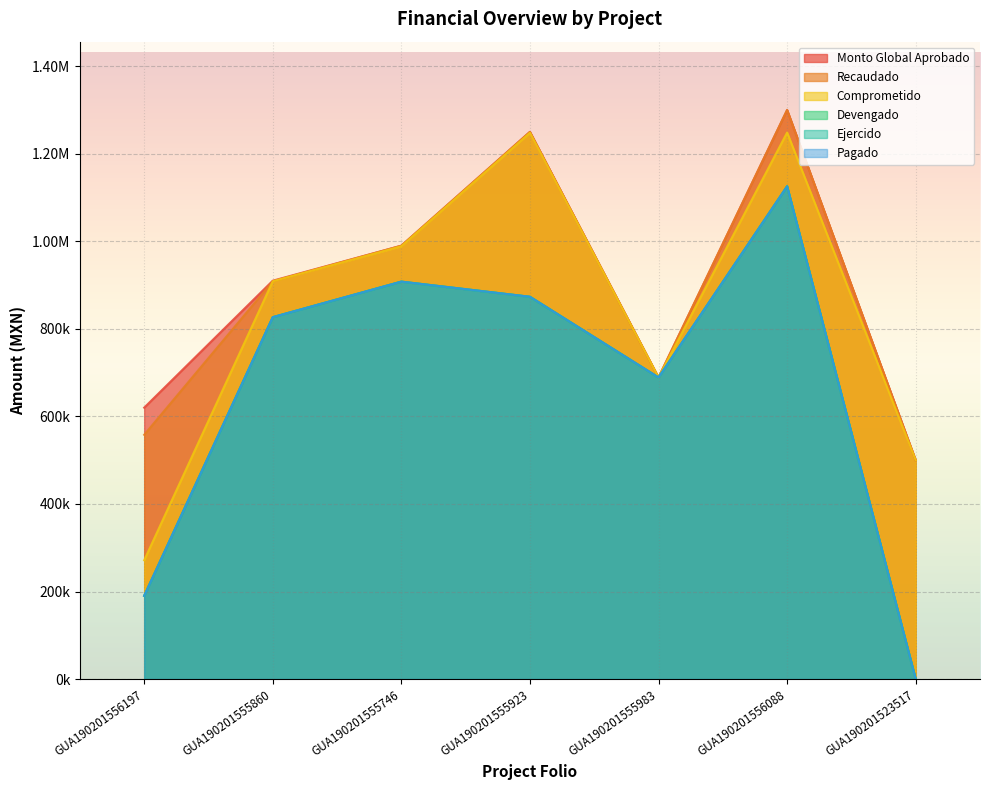

Reading left to right, extract all data points from this chart.

Monto Global Aprobado: 620000.0	910000.0	990000.0	1250000.0	689000.0	1300000.0	500000.0
Recaudado: 558000.0	908669.0	990000.0	1250000.0	689000.0	1300000.0	500000.0
Comprometido: 271357.0	908669.0	988617.5	1247875.2	688927.8	1248486.4	499934.7
Devengado: 190135.5	826696.3	907872.7	873267.8	688927.8	1125716.5	0.0
Ejercido: 190135.5	826696.3	907872.7	873267.8	688927.8	1125716.5	0.0
Pagado: 190135.5	826696.3	907872.7	873267.8	688927.8	1125716.5	0.0